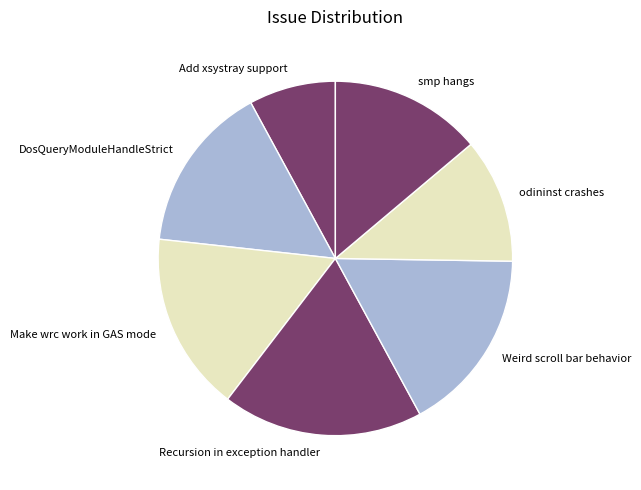

Count the number of slices in the pie.

7